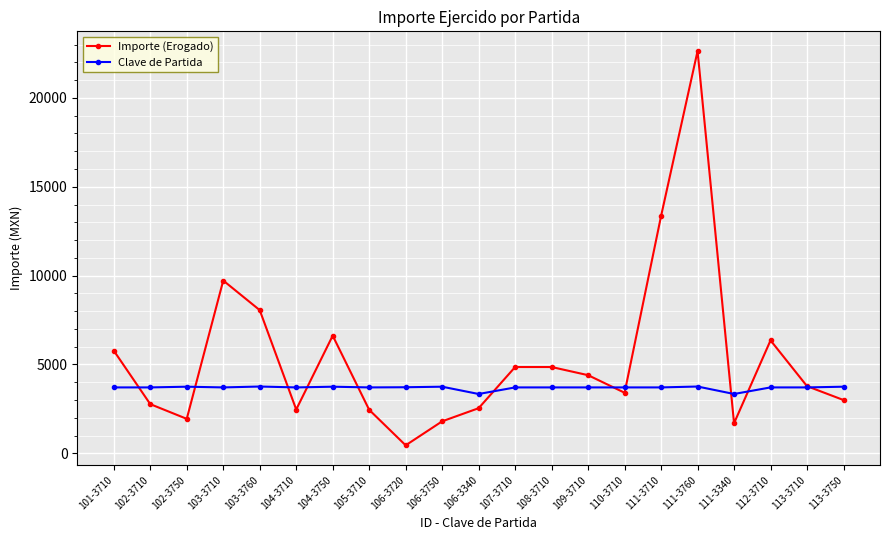

What is the approximate value of Importe (Erogado) at 106-3340?

2541.5